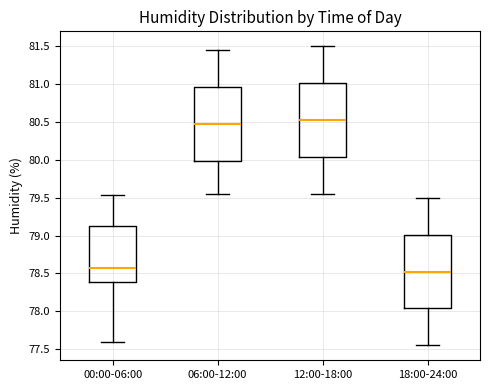

Reading left to right, transcribe this box plot: for each box, give where its median line is, the range the box spans, and where its two whiskers end, as read against the y-axis. The values are not printed on the chart, so give them approximately, as read against the axis.

00:00-06:00: median 78.55, box 78.40 to 79.15, whiskers 77.60 to 79.55
06:00-12:00: median 80.50, box 80.00 to 80.95, whiskers 79.55 to 81.45
12:00-18:00: median 80.55, box 80.05 to 81.00, whiskers 79.55 to 81.50
18:00-24:00: median 78.55, box 78.05 to 79.00, whiskers 77.55 to 79.50